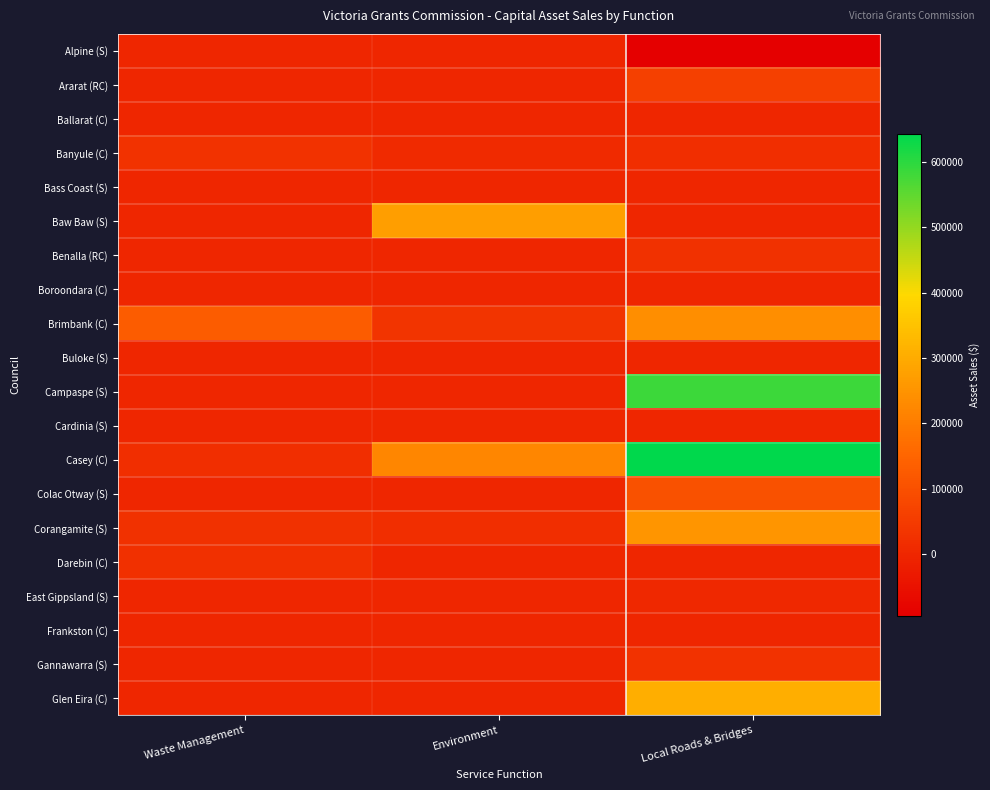

Count the number of categories in the chart.

3